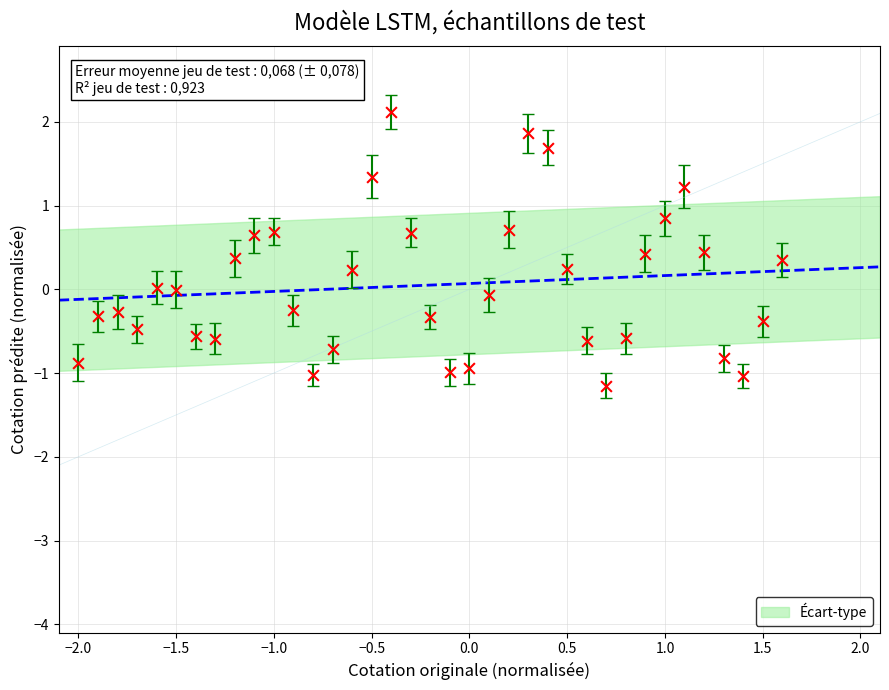

What is the range of X values (max minus min)?

3.6